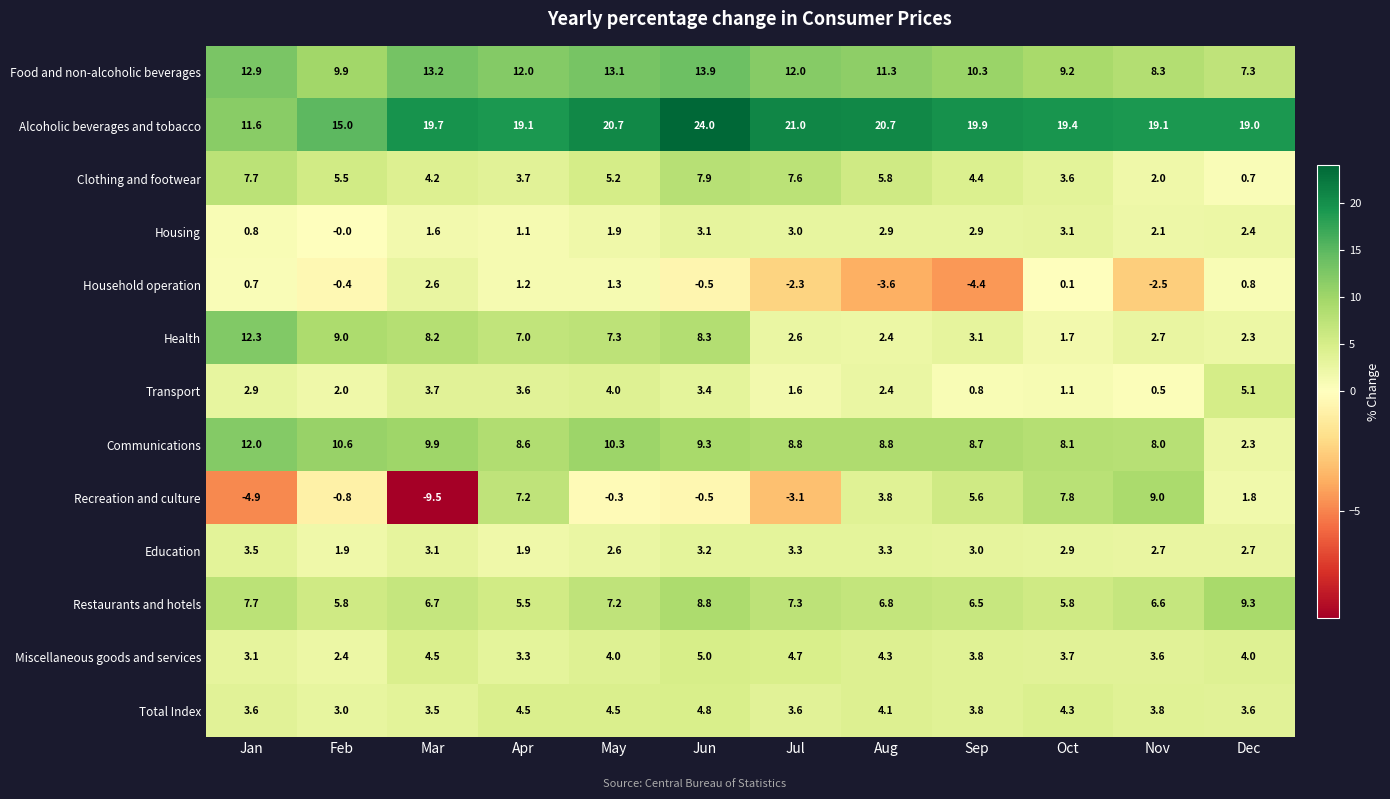

Where does the Food and non-alcoholic beverages series first go above 12?

Jan